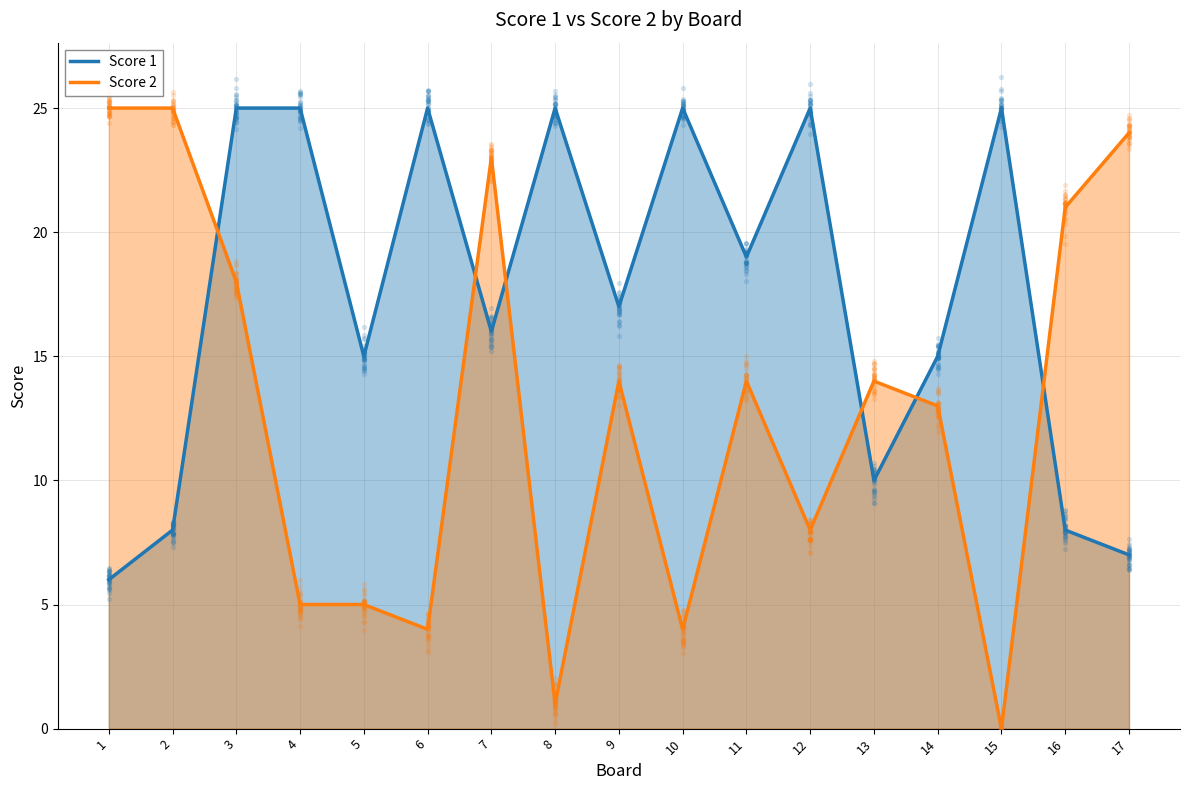

At how many categories does at least one series exceed 16?

14